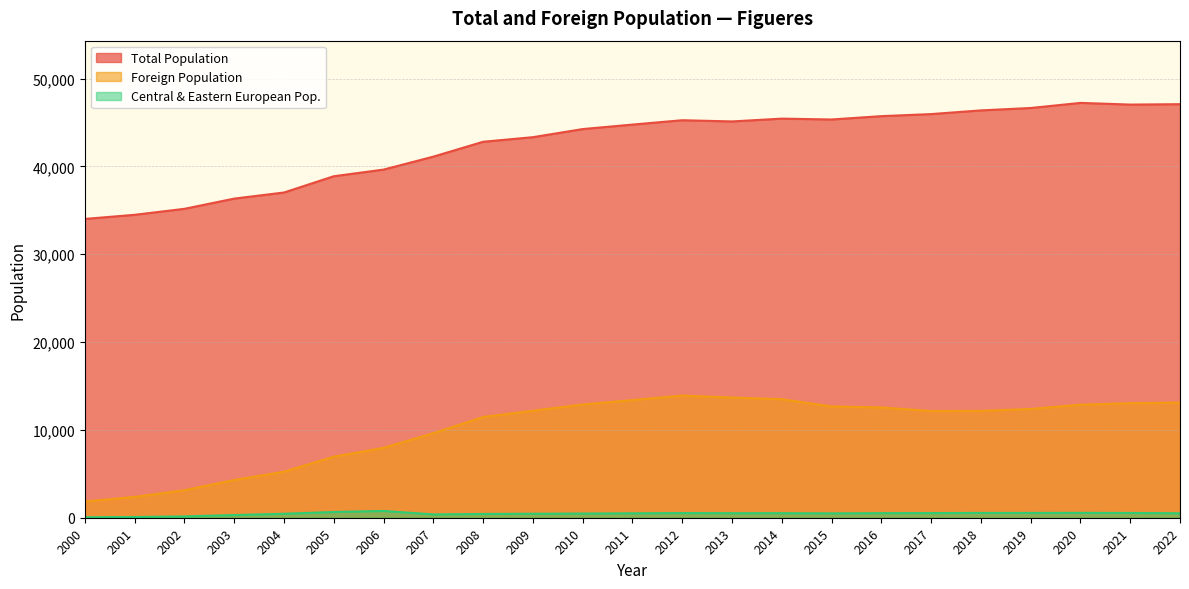

True or false: Foreign Population and Central & Eastern European Pop. cross at least once.

False